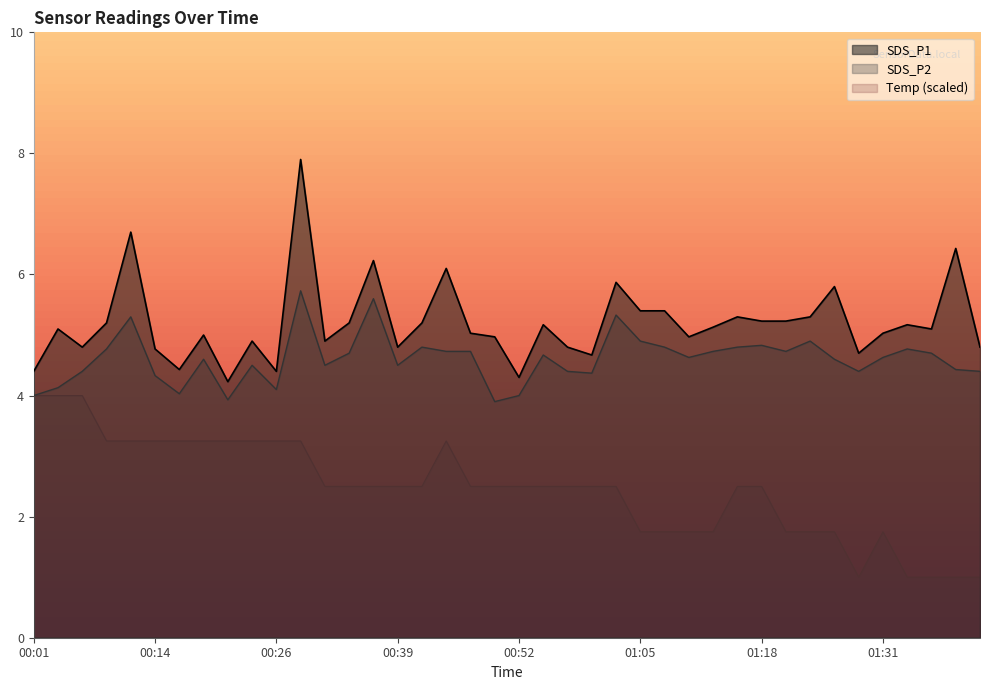

Reading left to right, what are all the values shown in this chart?

SDS_P1: 00:01=4.4	00:03=5.1	00:06=4.8	00:09=5.2	00:11=6.7	00:14=4.8	00:16=4.4	00:19=5.0	00:21=4.2	00:24=4.9	00:26=4.4	00:29=7.9	00:32=4.9	00:34=5.2	00:37=6.2	00:39=4.8	00:42=5.2	00:44=6.1	00:47=5.0	00:50=5.0	00:52=4.3	00:55=5.2	00:57=4.8	01:00=4.7	01:02=5.9	01:05=5.4	01:07=5.4	01:10=5.0	01:12=5.1	01:15=5.3	01:18=5.2	01:20=5.2	01:23=5.3	01:26=5.8	01:28=4.7	01:31=5.0	01:34=5.2	01:36=5.1	01:39=6.4	01:41=4.8
SDS_P2: 00:01=4.0	00:03=4.1	00:06=4.4	00:09=4.8	00:11=5.3	00:14=4.3	00:16=4.0	00:19=4.6	00:21=3.9	00:24=4.5	00:26=4.1	00:29=5.7	00:32=4.5	00:34=4.7	00:37=5.6	00:39=4.5	00:42=4.8	00:44=4.7	00:47=4.7	00:50=3.9	00:52=4.0	00:55=4.7	00:57=4.4	01:00=4.4	01:02=5.3	01:05=4.9	01:07=4.8	01:10=4.6	01:12=4.7	01:15=4.8	01:18=4.8	01:20=4.7	01:23=4.9	01:26=4.6	01:28=4.4	01:31=4.6	01:34=4.8	01:36=4.7	01:39=4.4	01:41=4.4
Temp: 00:01=4.0	00:03=4.0	00:06=4.0	00:09=3.2	00:11=3.2	00:14=3.2	00:16=3.2	00:19=3.2	00:21=3.2	00:24=3.2	00:26=3.2	00:29=3.2	00:32=2.5	00:34=2.5	00:37=2.5	00:39=2.5	00:42=2.5	00:44=3.2	00:47=2.5	00:50=2.5	00:52=2.5	00:55=2.5	00:57=2.5	01:00=2.5	01:02=2.5	01:05=1.8	01:07=1.8	01:10=1.8	01:12=1.8	01:15=2.5	01:18=2.5	01:20=1.8	01:23=1.8	01:26=1.8	01:28=1.0	01:31=1.8	01:34=1.0	01:36=1.0	01:39=1.0	01:41=1.0